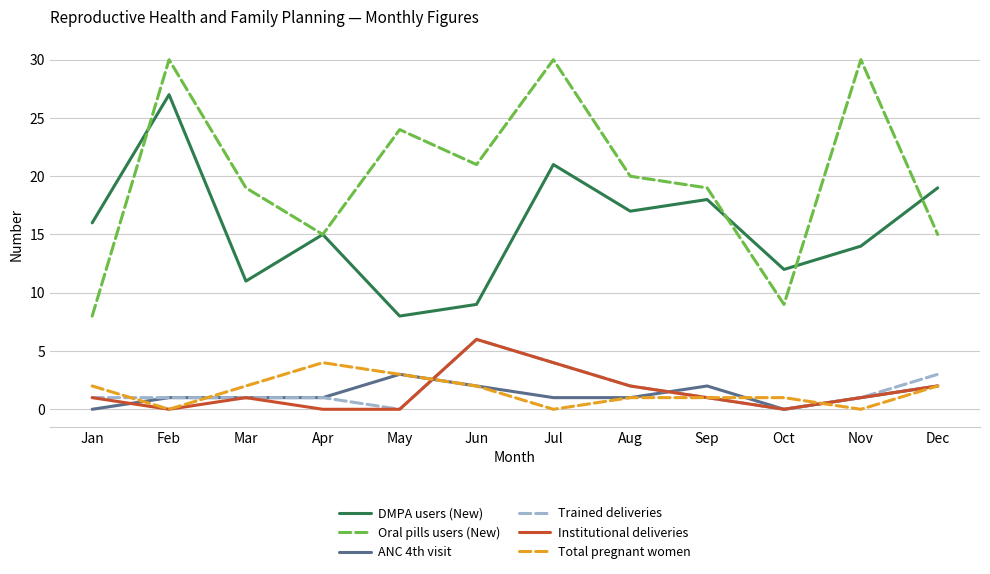

True or false: ANC 4th visit has more than 0 points higher than both neighbors.

True